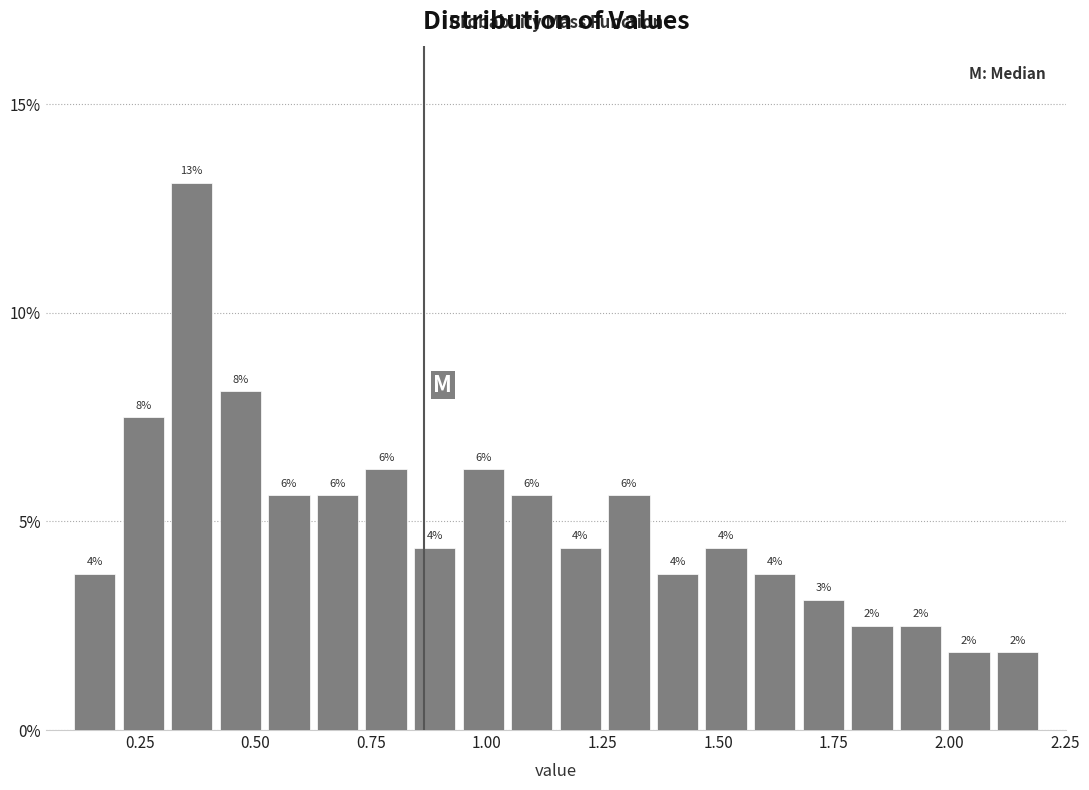

Read against the x-axis, roughly where is the centre of the tallest bar?

0.35